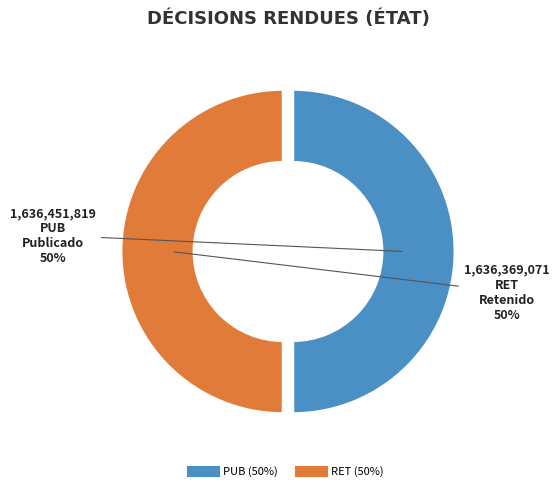

How many segments does this pie chart have?

2